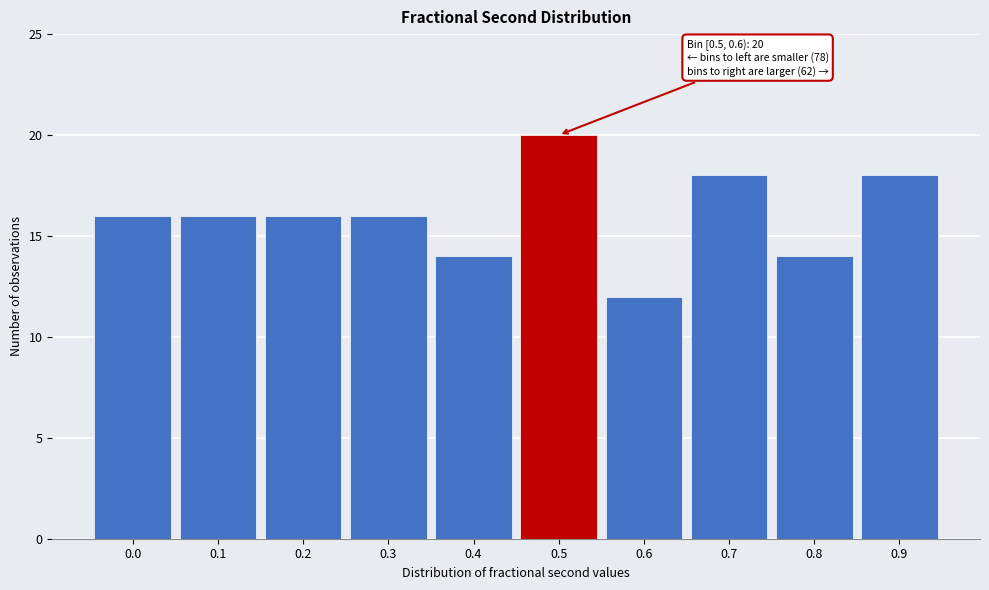

Reading left to right, transcribe all the data shown in this chart.

0.0=16	0.1=16	0.2=16	0.3=16	0.4=14	0.5=20	0.6=12	0.7=18	0.8=14	0.9=18